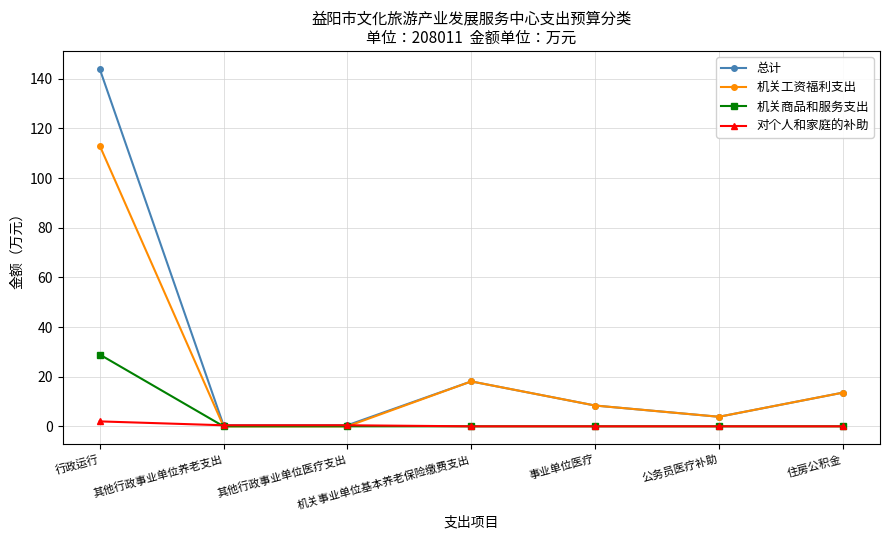

Where is the first local maximum for 总计?

机关事业单位基本养老保险缴费支出